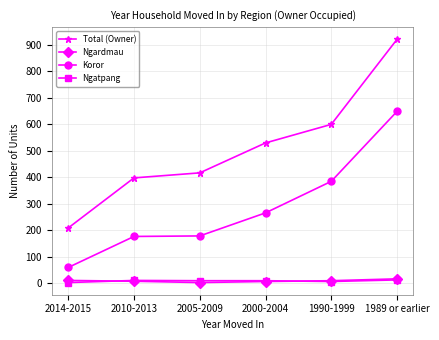

What position from the right is 1990-1999?

2